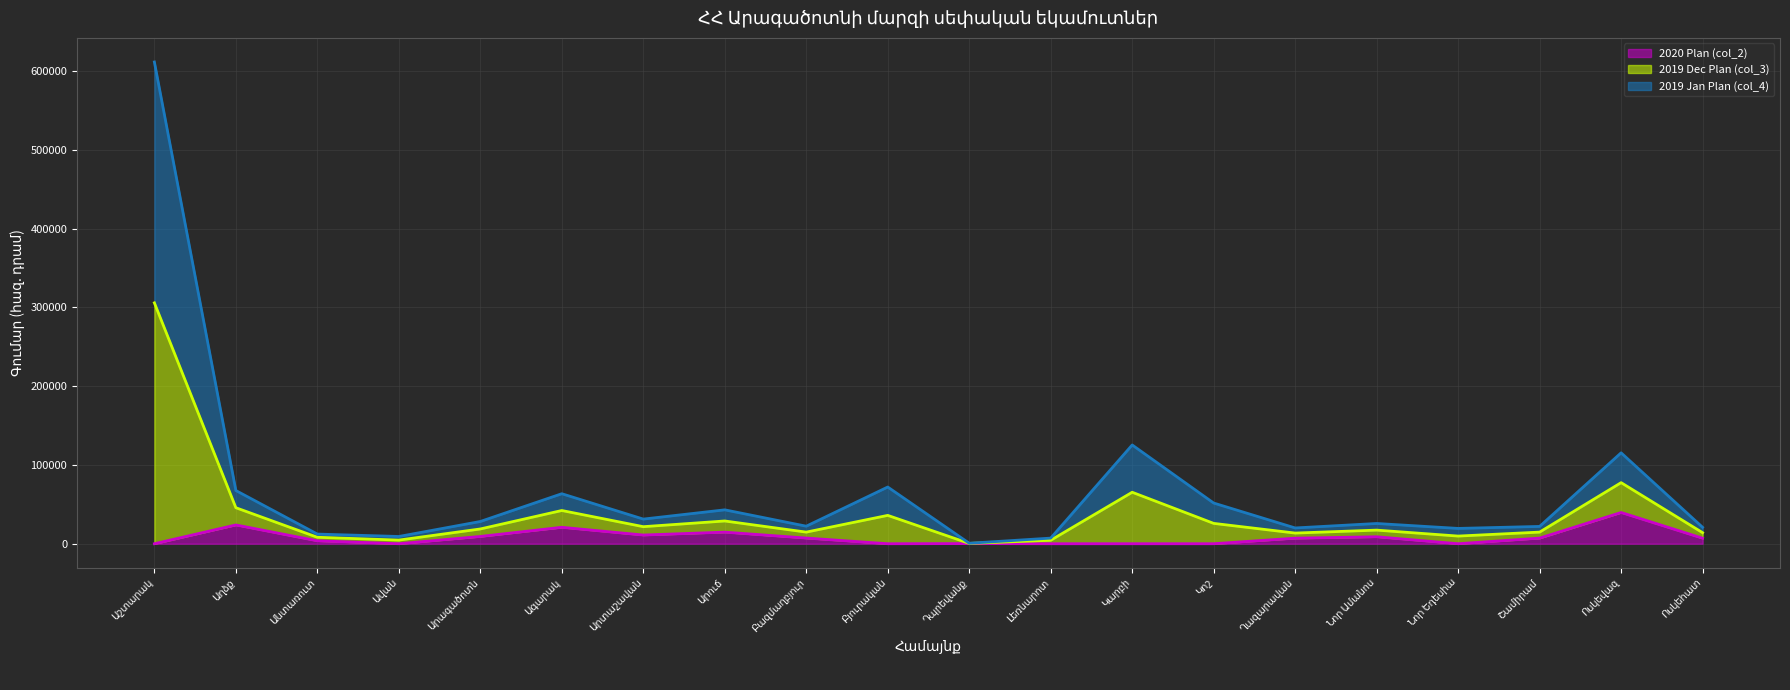

Which category has the highest value across all series?

Աշտարակ